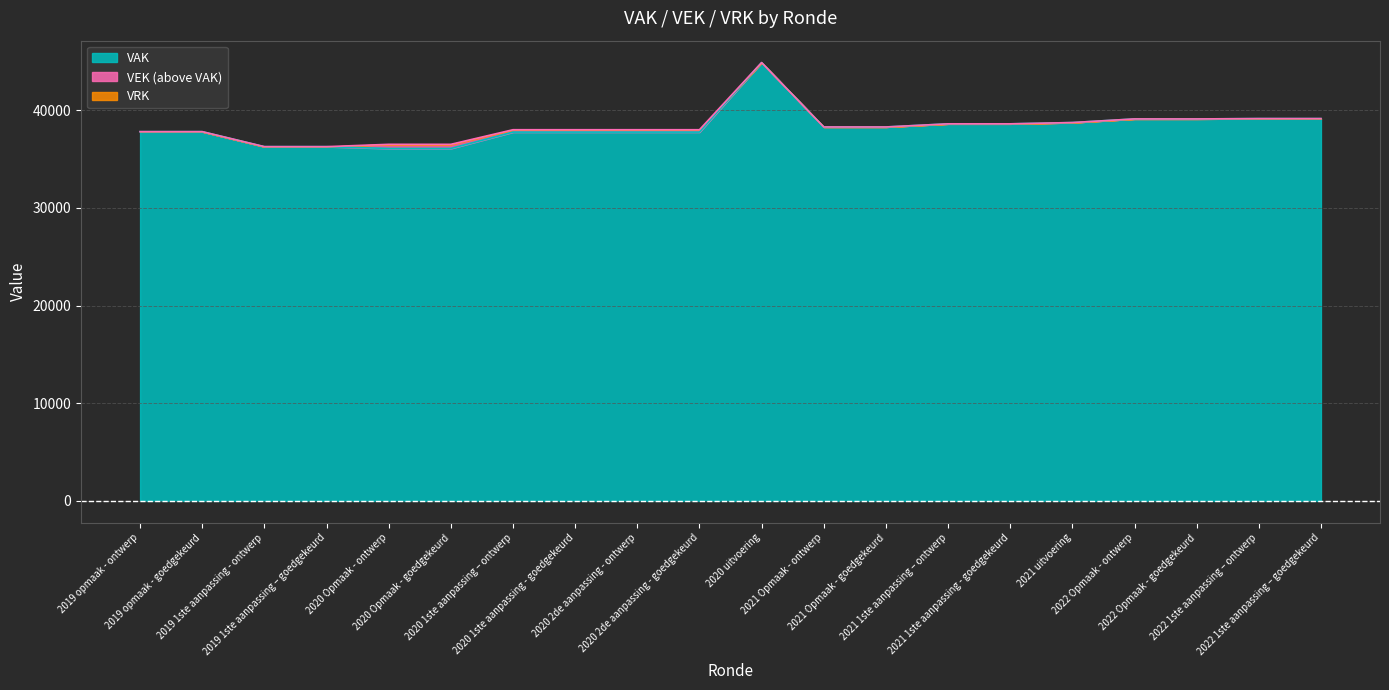

At which category does VEK reach its first local peak?

2020 uitvoering